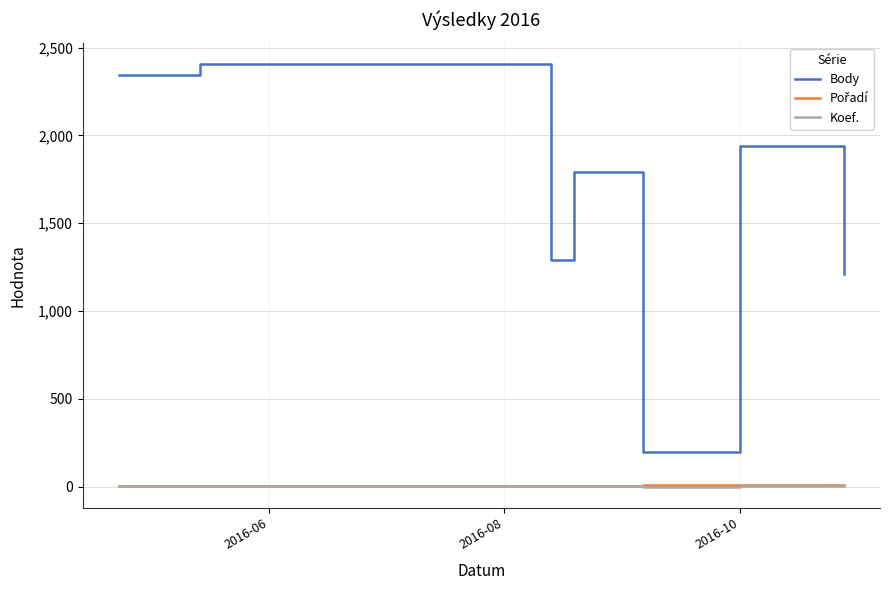

What is the greatest value displayed?

2408